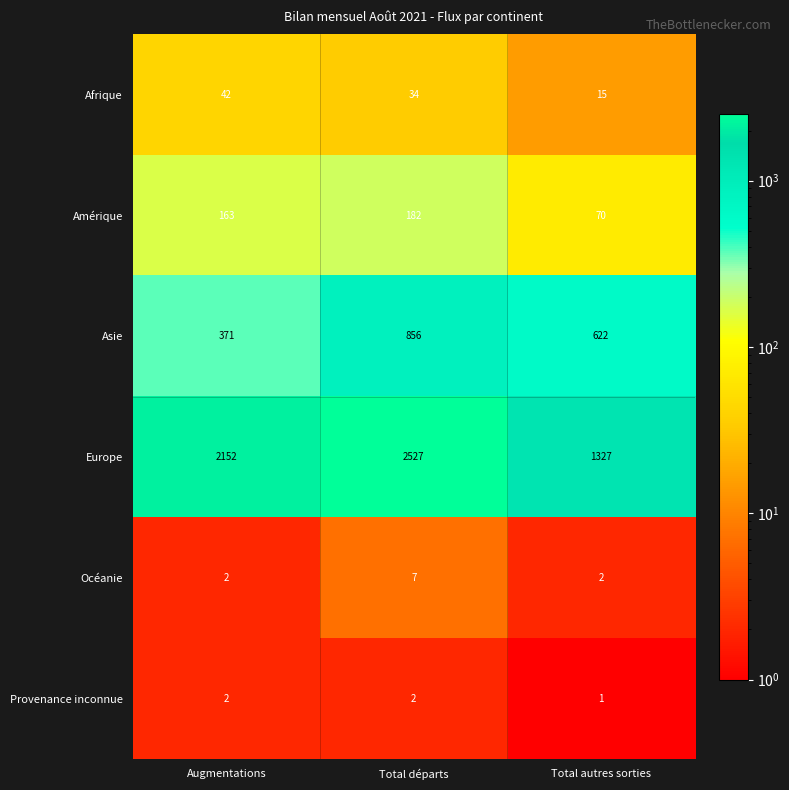

What is the sum of the Provenance inconnue values at Total départs and Augmentations?

4